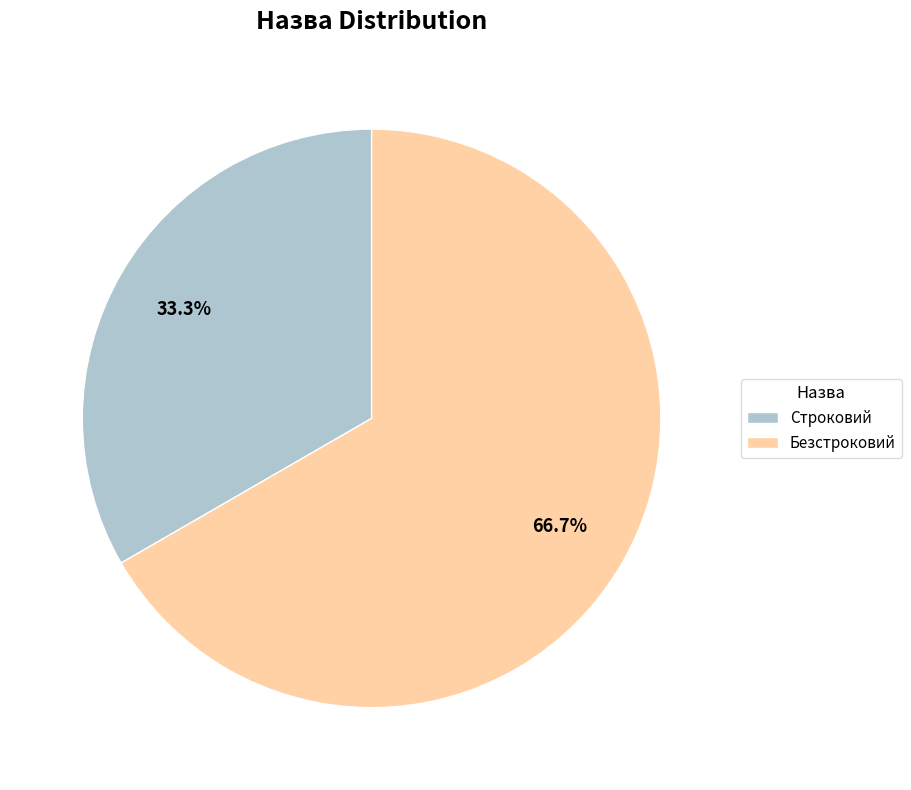

What is the smallest slice in the pie chart?

Строковий